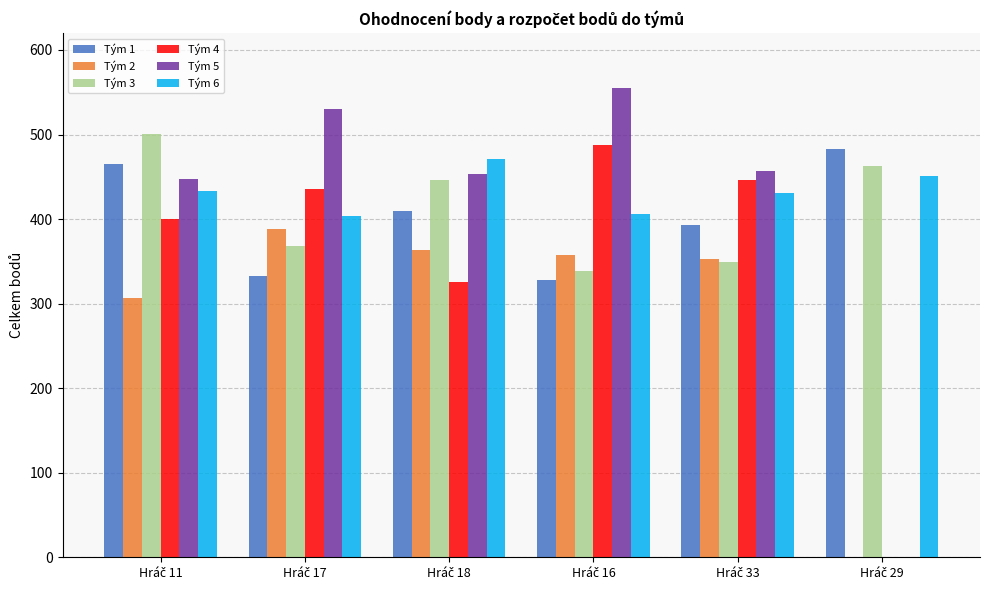

Is it true that Tým 6 equals 658.6 at Hráč 18?

False